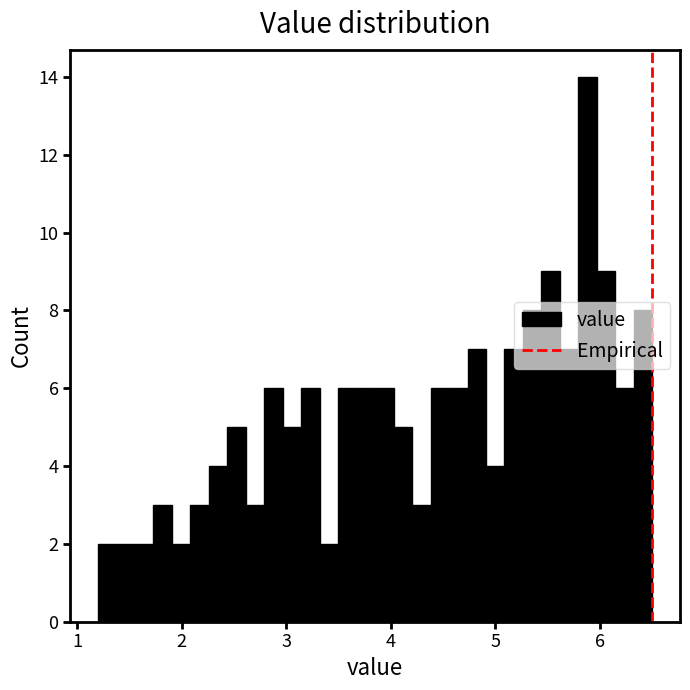

Around what value on the x-axis is the tallest bar? Give the approximate position of its centre, as read against the axis.

5.9